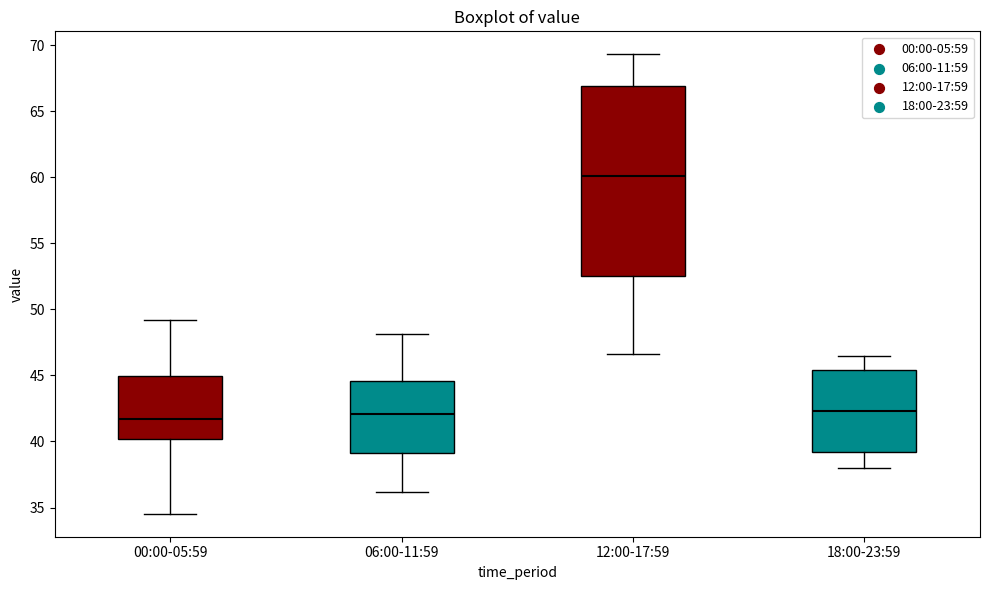

Which box's median line is the highest?

12:00-17:59